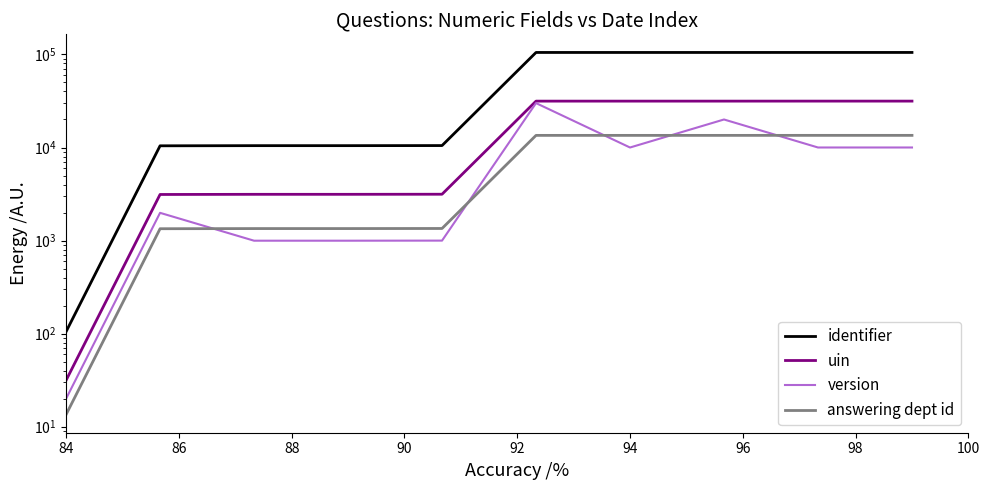

How many data points in identifier are above 105017?

4